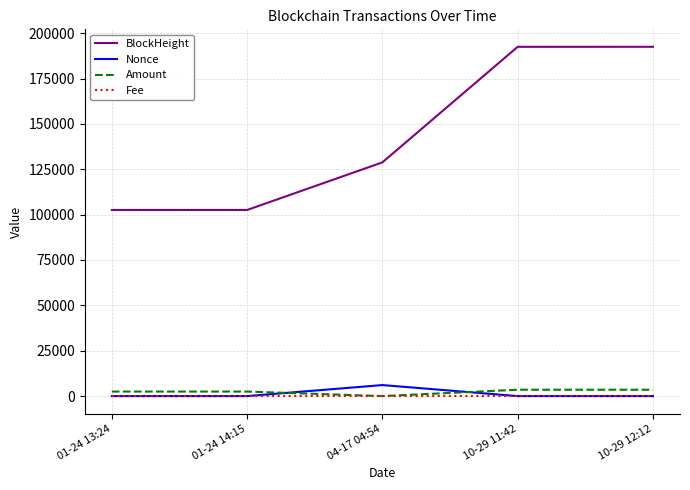

Where is the first local minimum for Amount?

04-17 04:54